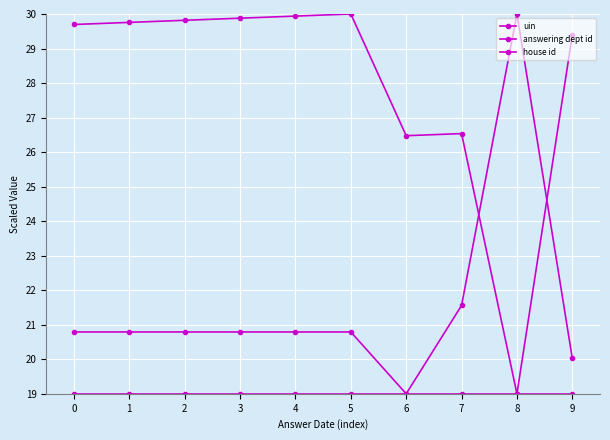

How many series are shown in this chart?

3